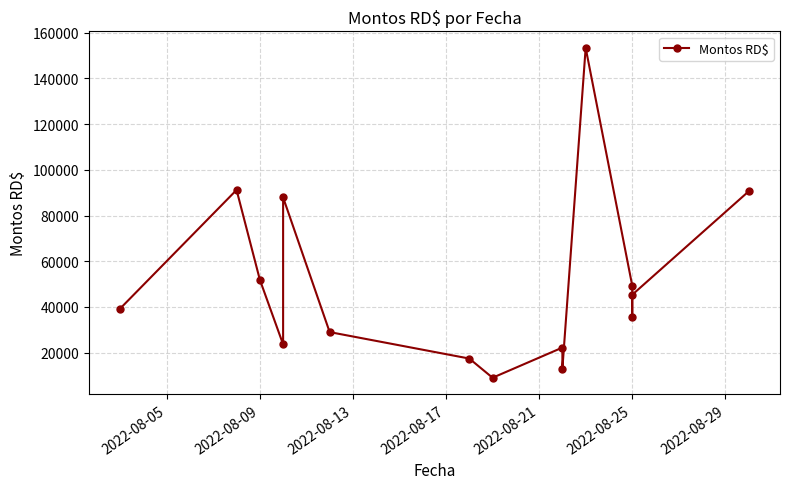

What position from the right is 12?

3